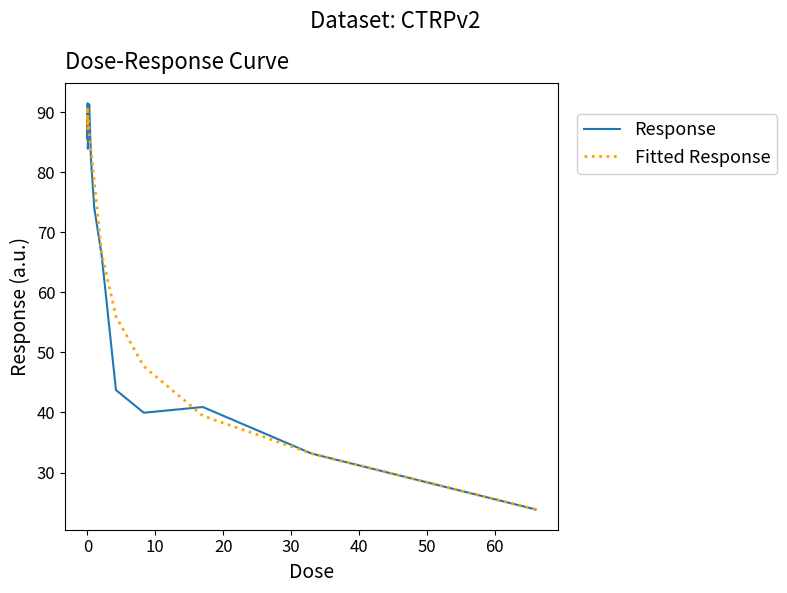

At how many categories does at least one series exceed 29?

15